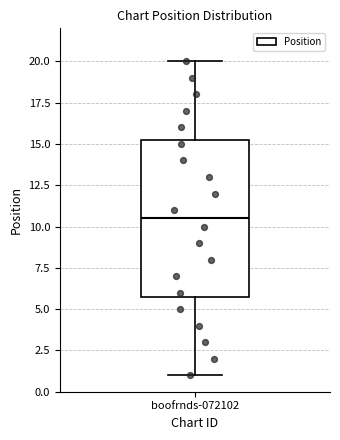

Read this box plot against the y-axis: the position of the median line, the range covered by the box, and the ends of both whiskers. The values are not printed on the chart, so give them approximately, as read against the axis.

median 10.5, box 6.0 to 15.5, whiskers 1.0 to 20.0